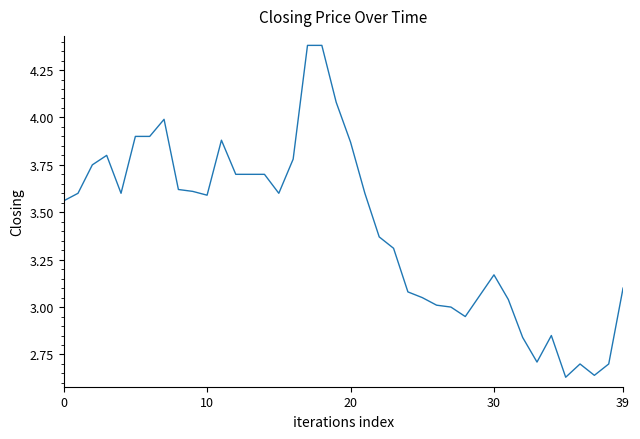

Which label corresponds to the smallest value in the chart?

35